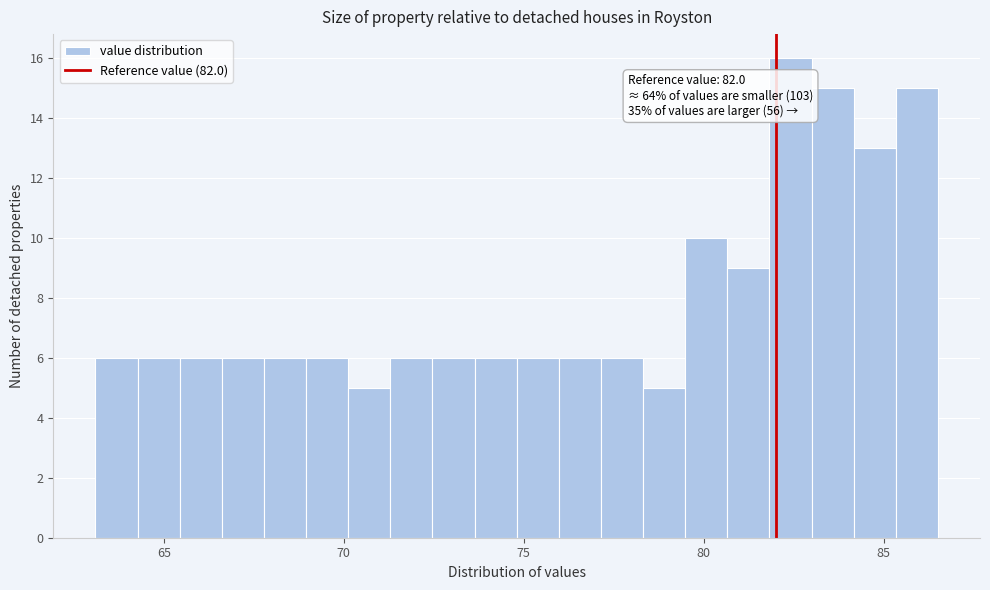

Read against the x-axis, roughly where is the centre of the tallest bar?

82.5